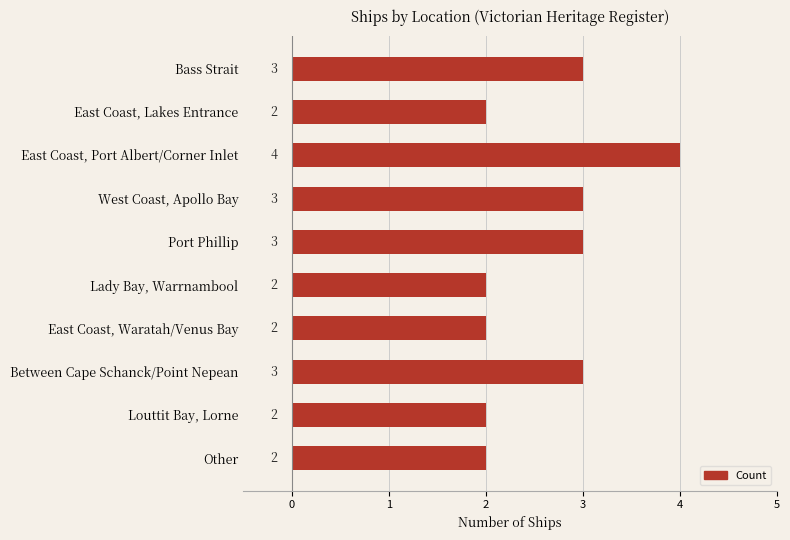

The chart shows a value of 1 at East Coast, Waratah/Venus Bay. True or false?

False